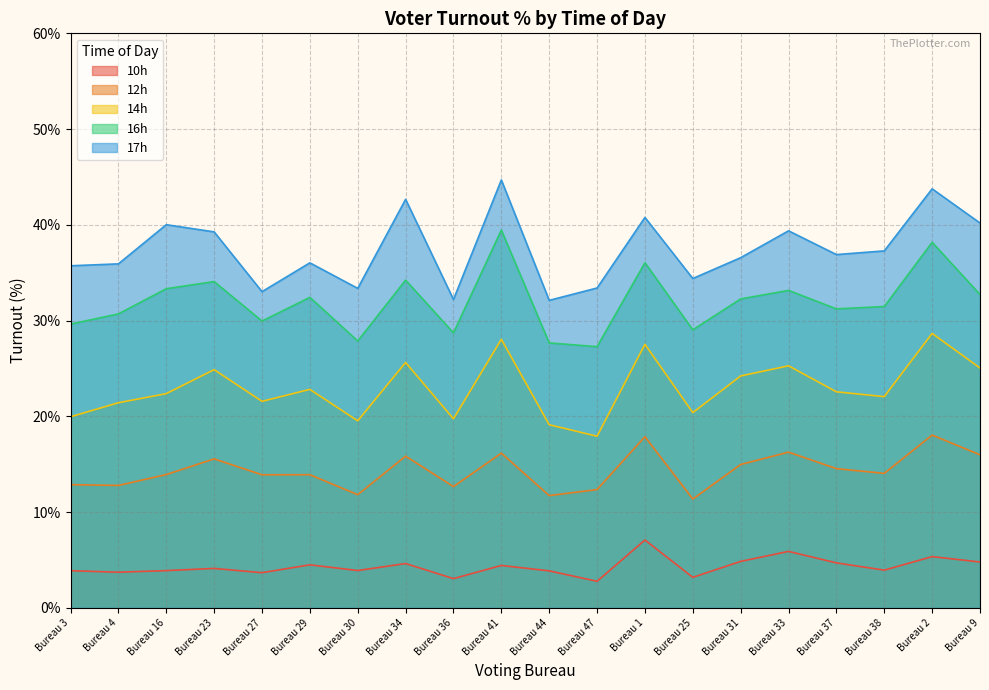

At which category is the sum across all series the highest?

Bureau 2